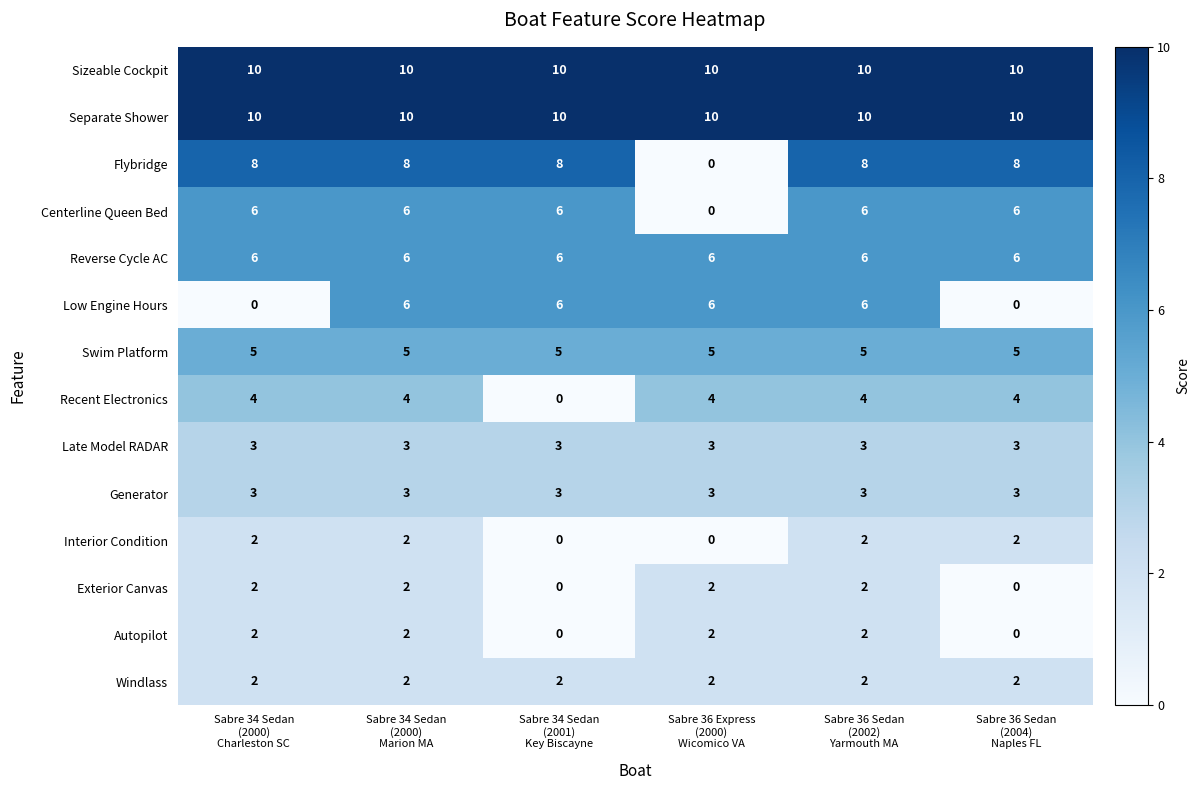

Count the Interior Condition values in the range 0 to 2.

6